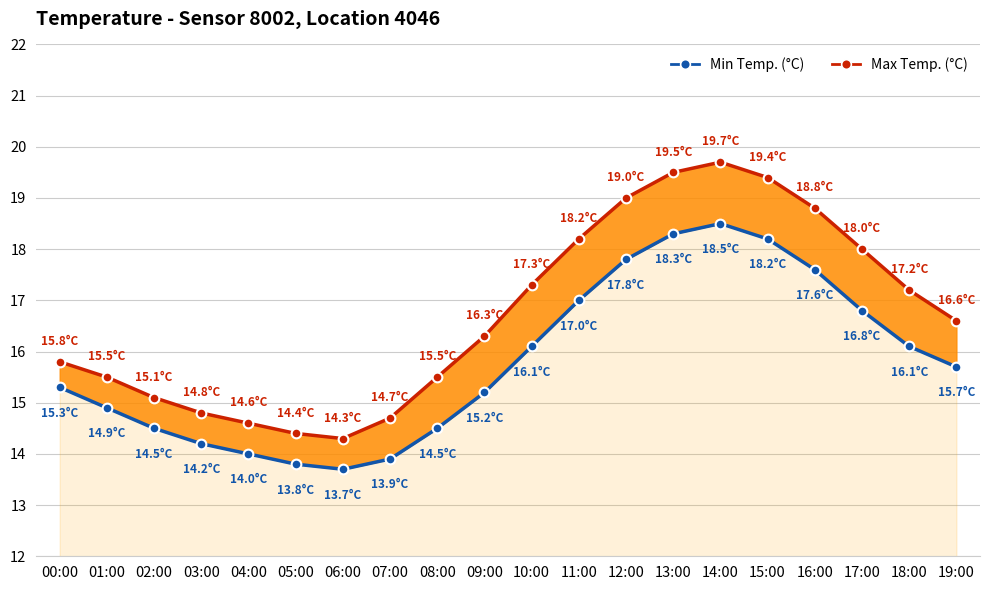

True or false: Min Temp. (°C) and Max Temp. (°C) cross at least once.

False